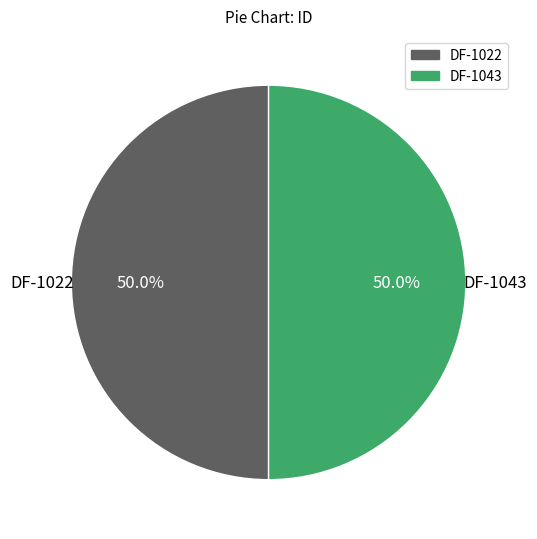

What percentage do DF-1022 and DF-1043 together represent?

100.0%